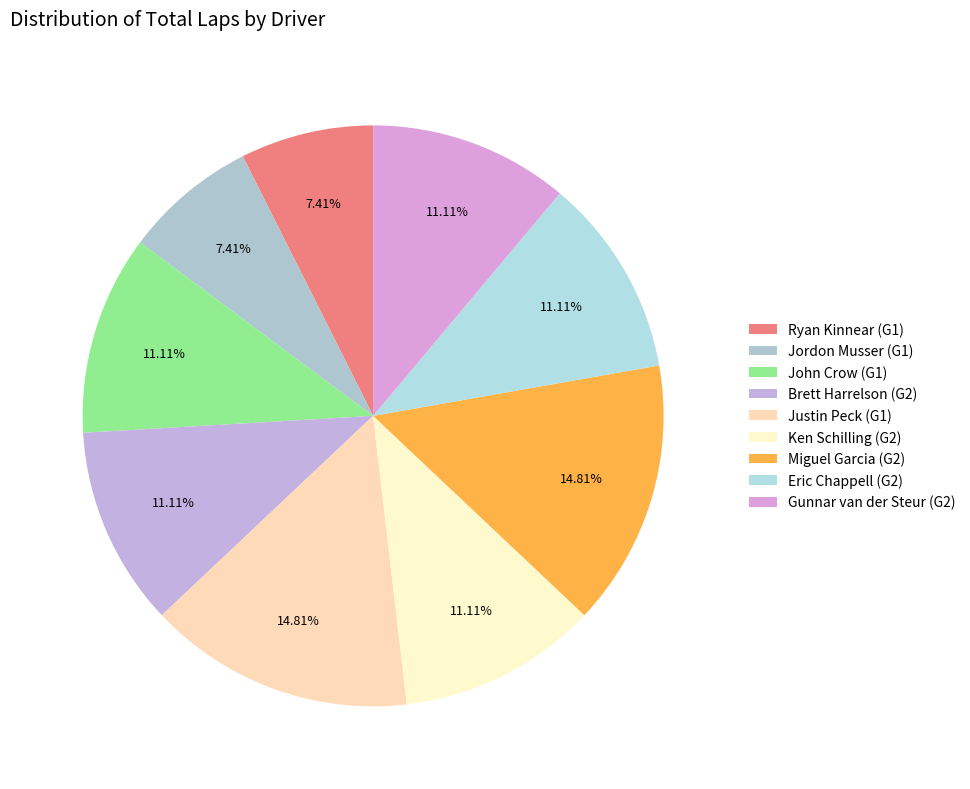

What is the total percentage of Miguel Garcia and Gunnar van der Steur?

25.9%